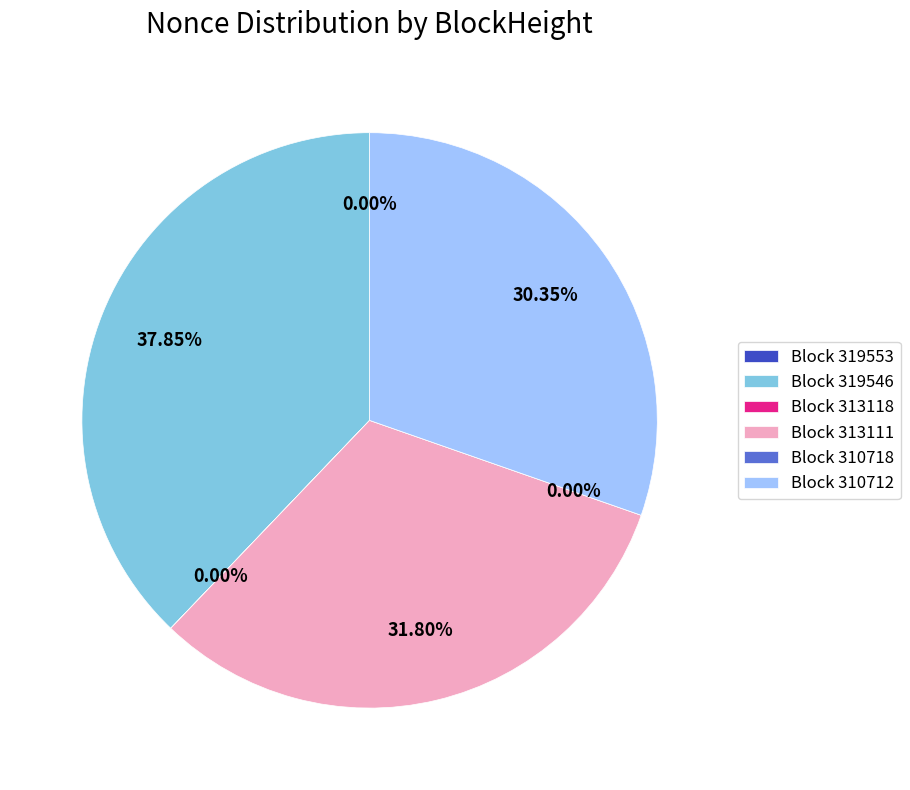

What percentage is the 319546 slice, to the nearest percent?

38%